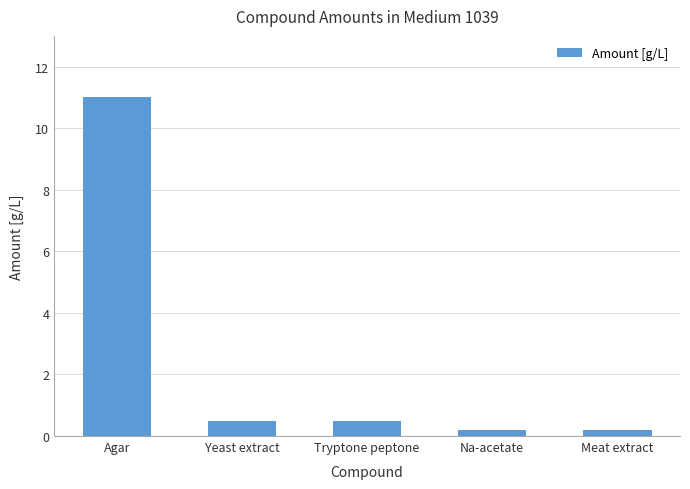

What is the label of the 3rd bar from the left?

Tryptone peptone